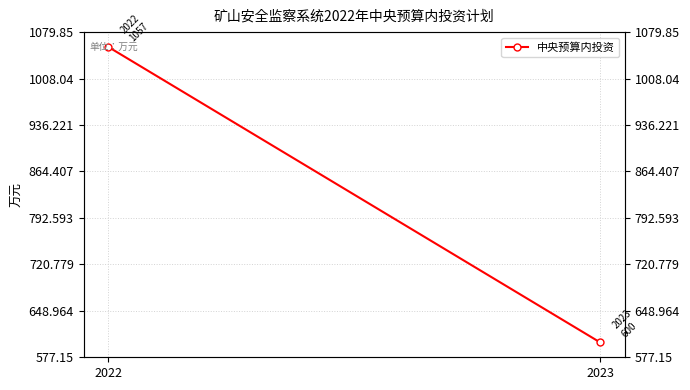

At which category does the chart reach its peak across all series?

2022